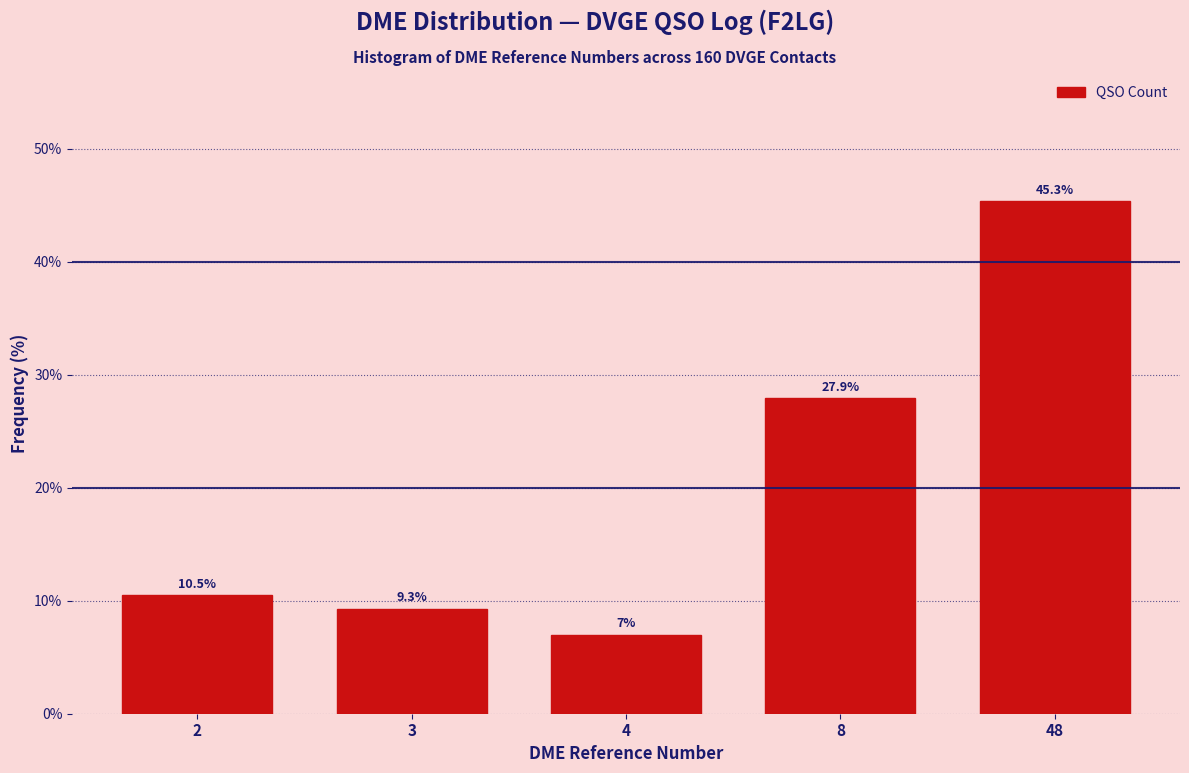

Reading left to right, what are all the values shown in this chart?

2=10.5	3=9.3	4=7.0	8=27.9	48=45.3